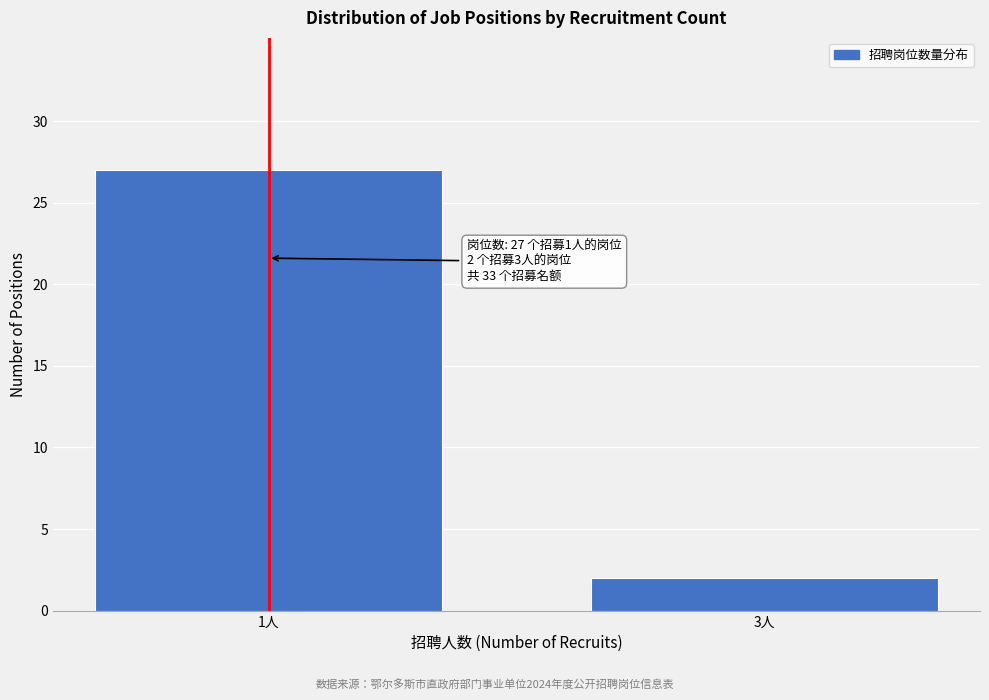

Reading left to right, extract all data points from this chart.

27	2